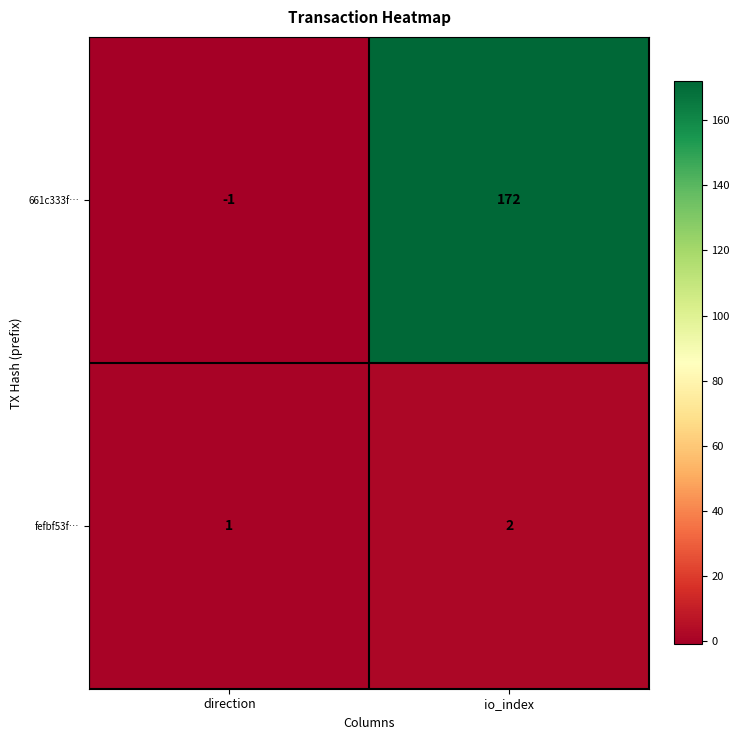

Count the number of data series in this chart.

2